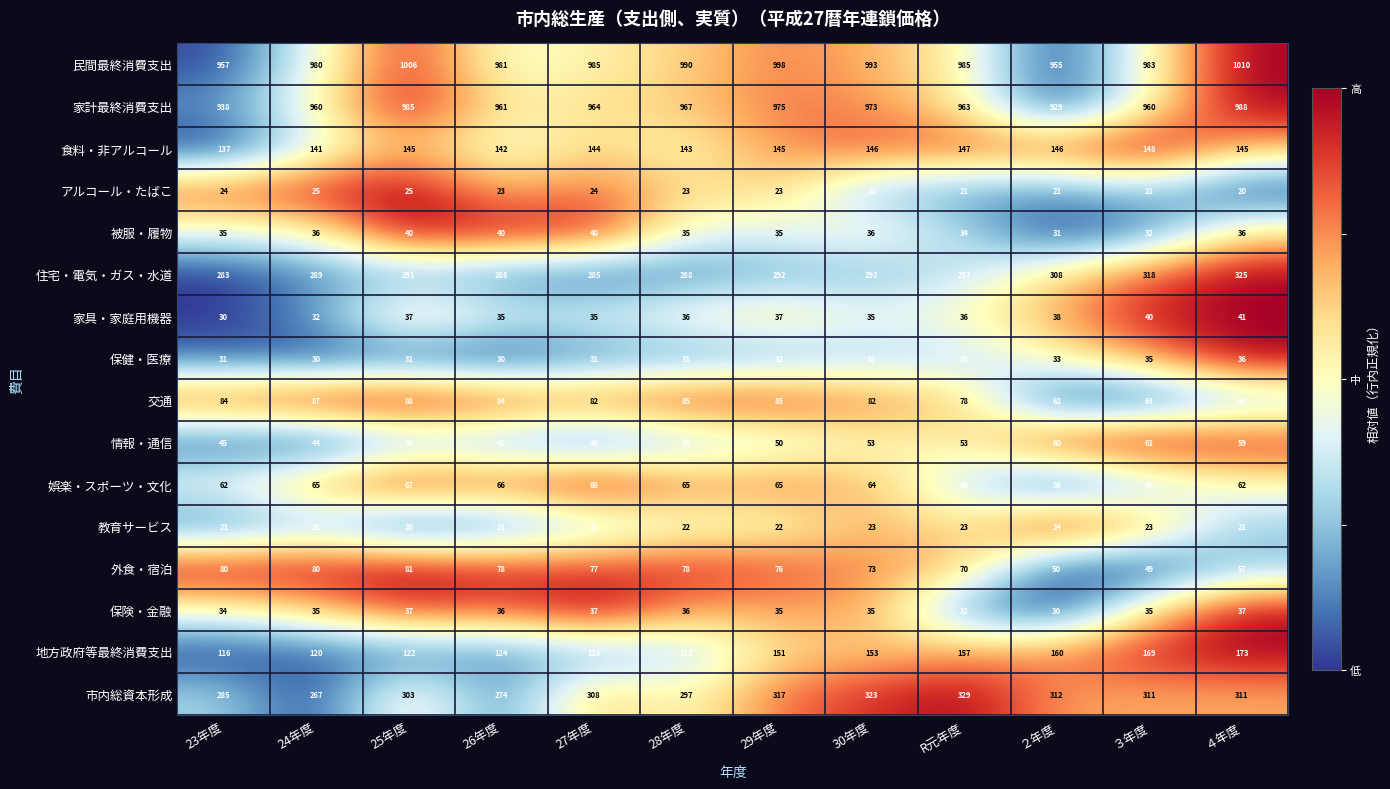

Is the value of 交通 at 25年度 greater than the value of 被服・履物 at 30年度?

Yes